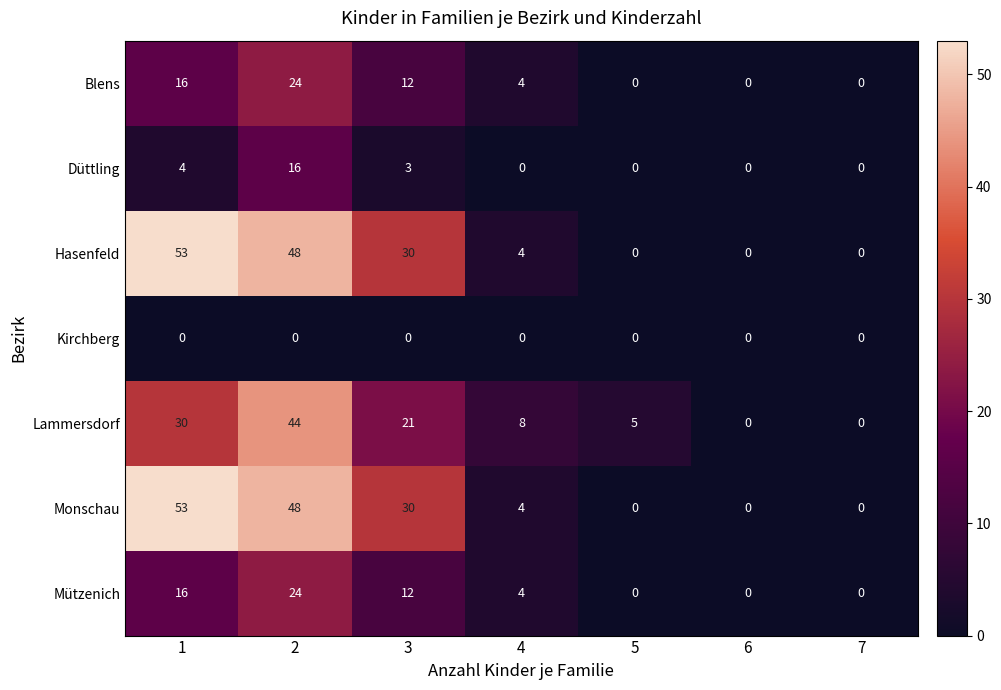

What is the spread (max minus min) of values at 3?

30